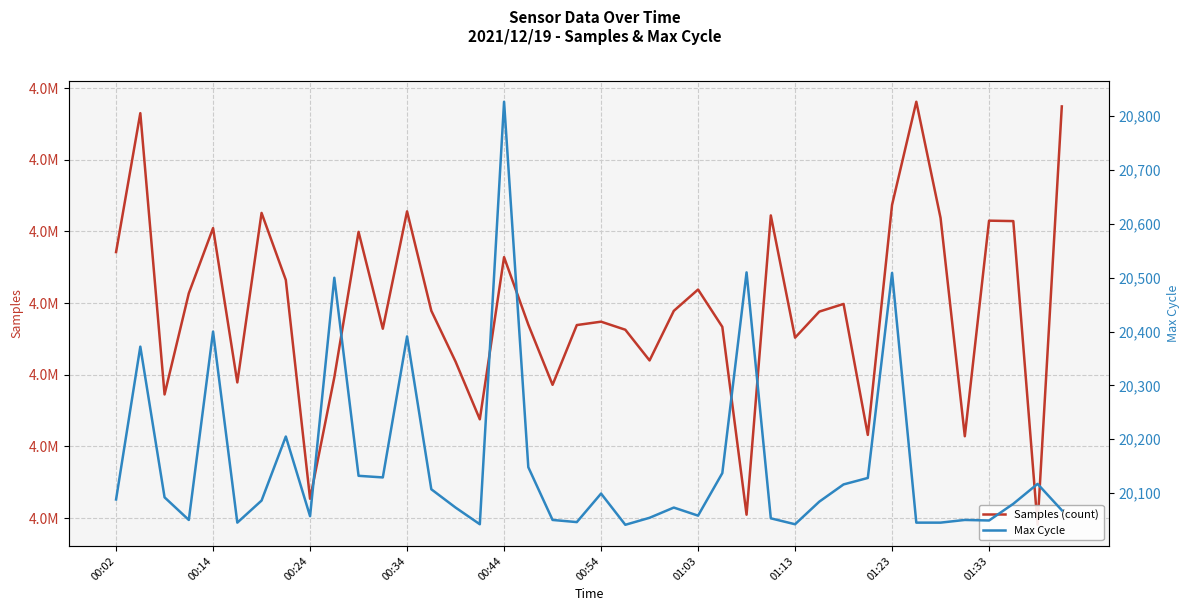

What is the difference between the second highest and minimum values in the Max Cycle series?

469